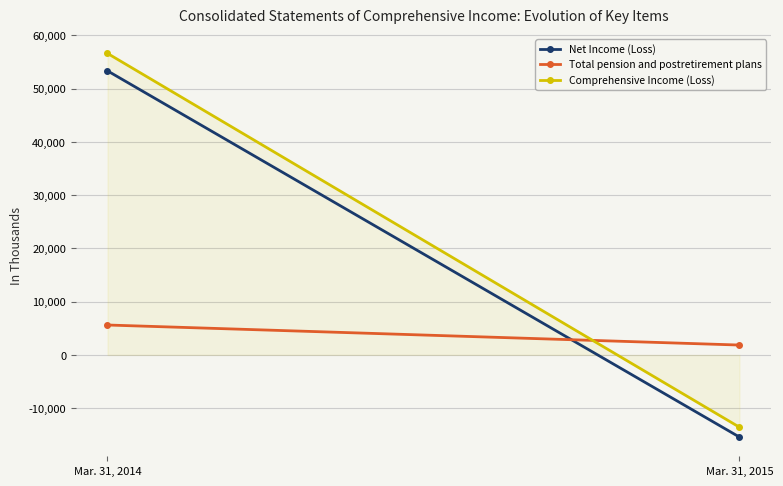

Reading right to left, list all the values displayed in this chart.

Net Income (Loss): Mar. 31, 2015=-15420	Mar. 31, 2014=53316
Total pension and postretirement plans: Mar. 31, 2015=1851	Mar. 31, 2014=5613
Comprehensive Income (Loss): Mar. 31, 2015=-13569	Mar. 31, 2014=56592